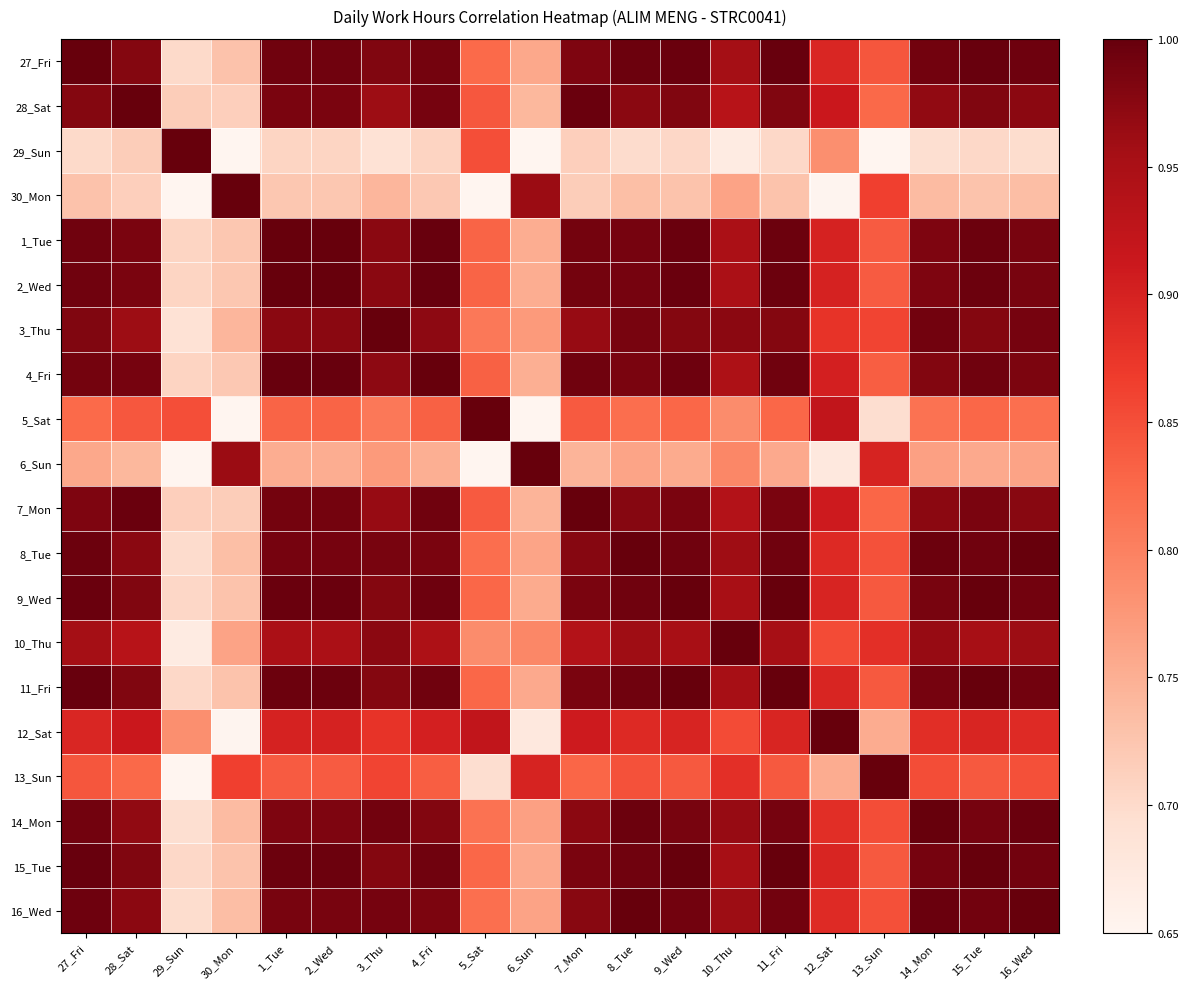

Which has a higher value, 4_Fri or 30_Mon?

4_Fri